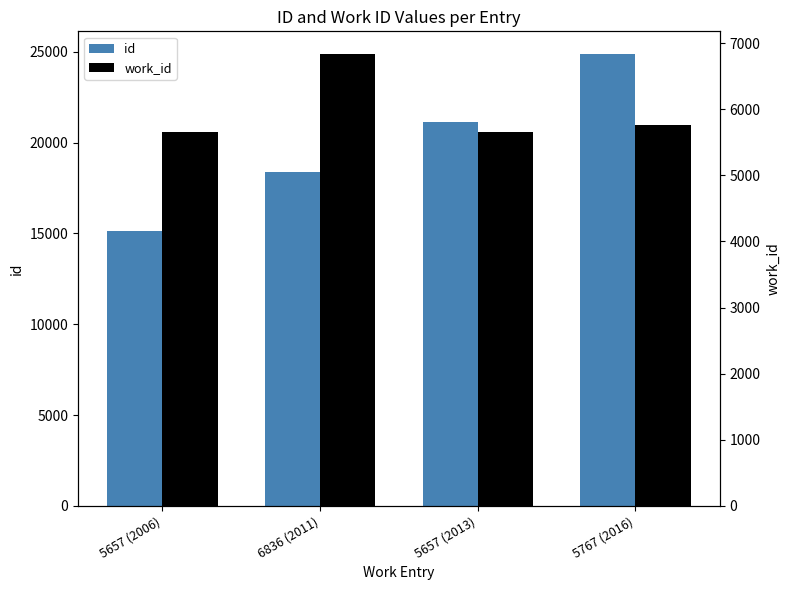

What is the approximate value of id at 5657 (2013), to the nearest 100?

21200